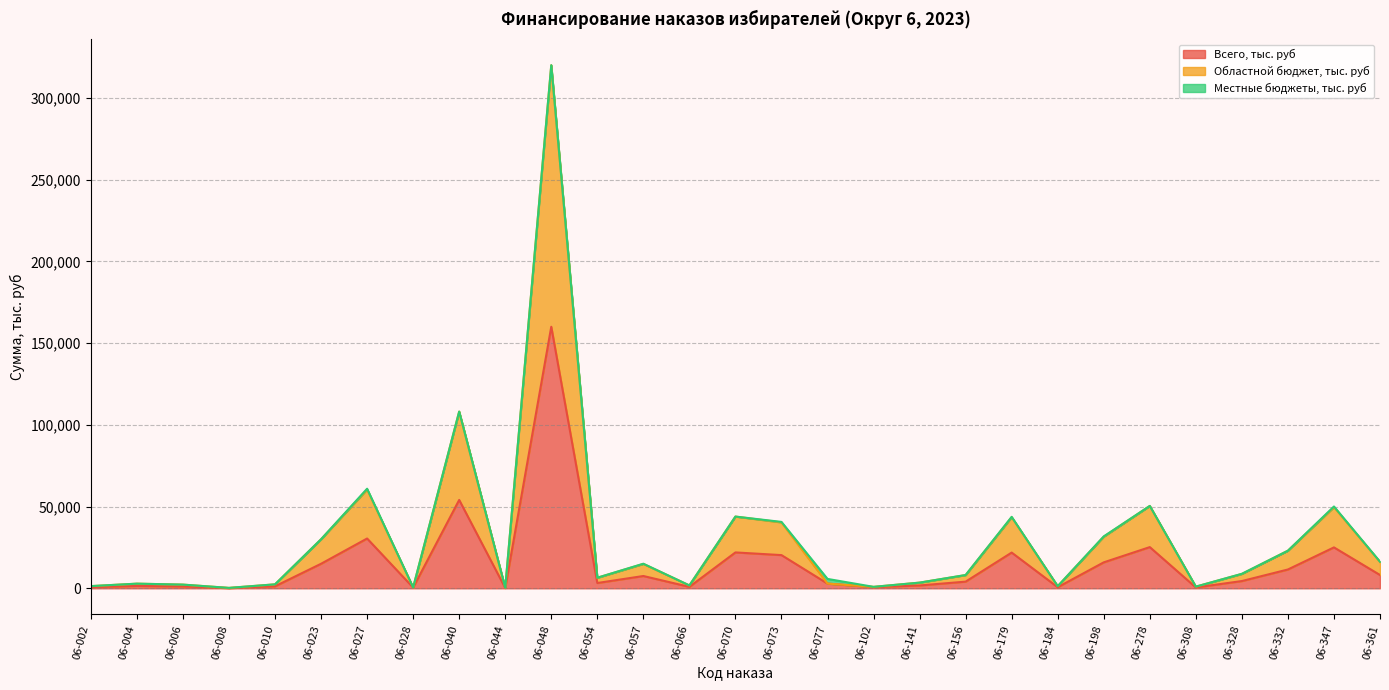

What is the value of the Областной бюджет, тыс. руб point at the 19th from the left?

3468.8